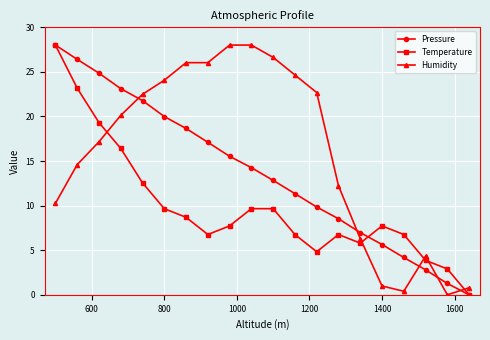

How many lines are shown in the chart?

3